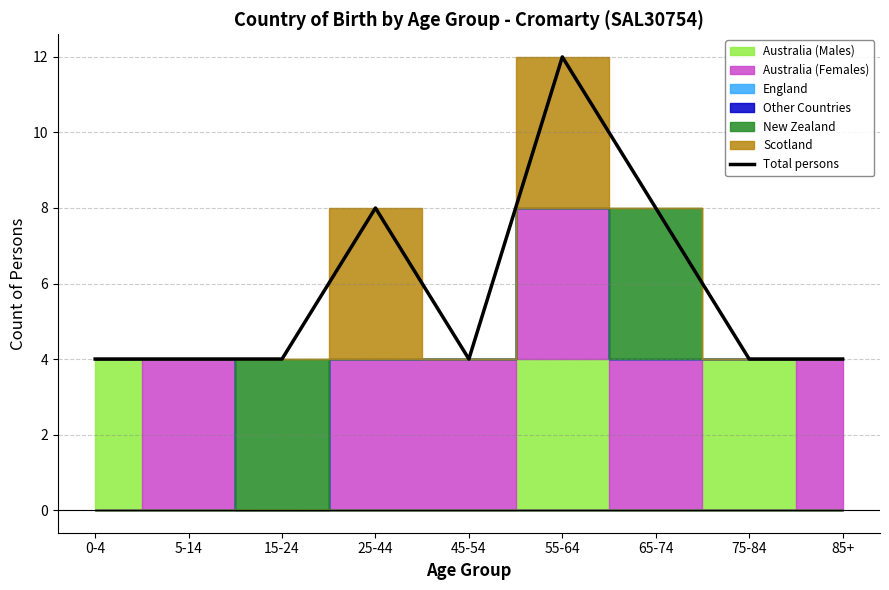

What is the sum of the values at 45-54 and 15-24?

8